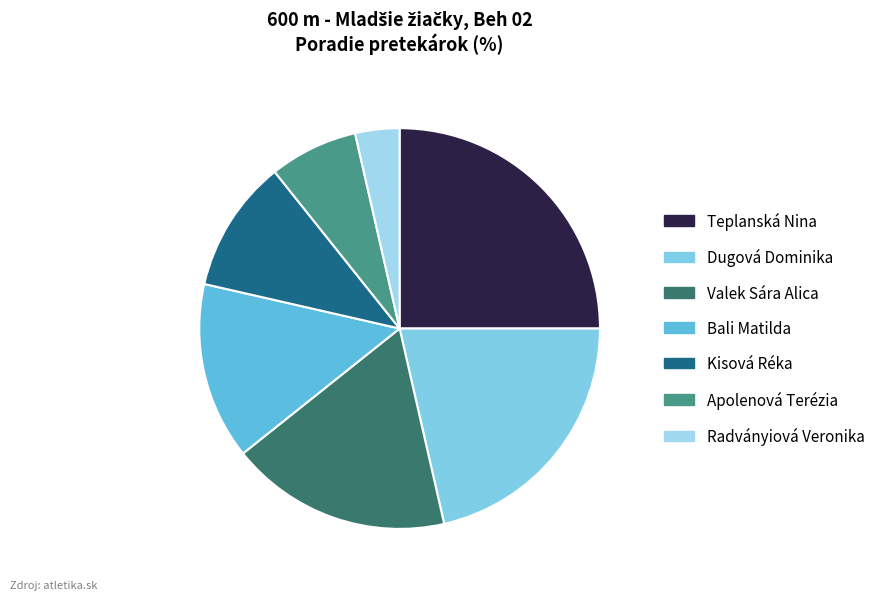

Rank the categories by value from highest to lowest.

Teplanská Nina, Dugová Dominika, Valek Sára Alica, Bali Matilda, Kisová Réka, Apolenová Terézia, Radványiová Veronika